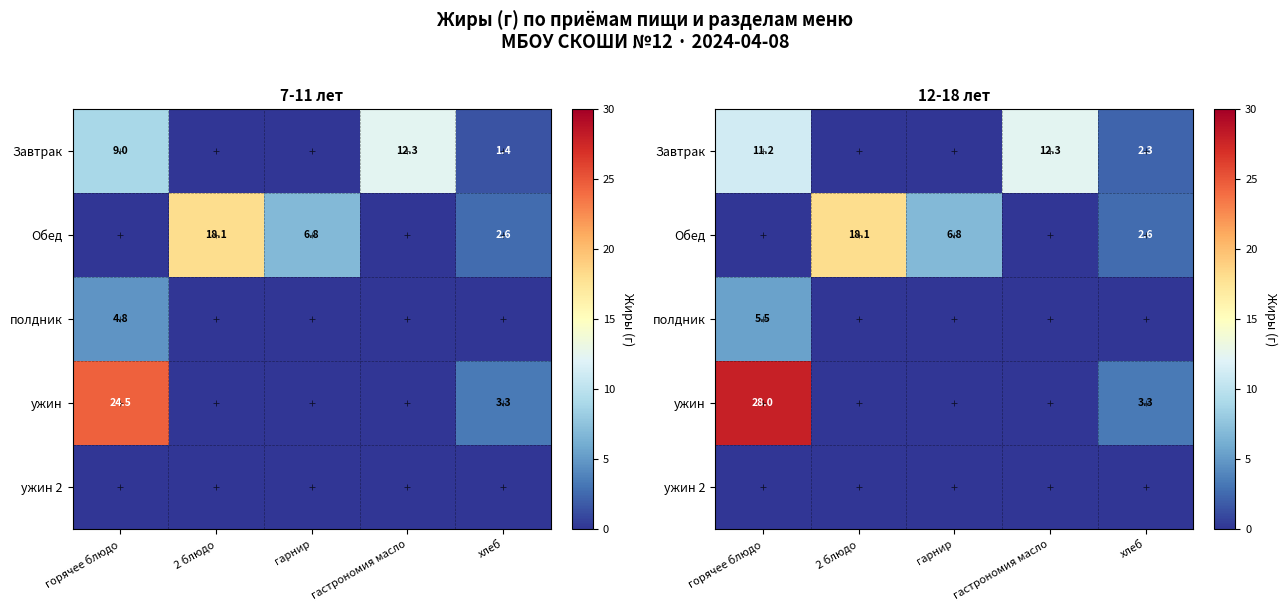

At which label is ужин closest to 14?

хлеб